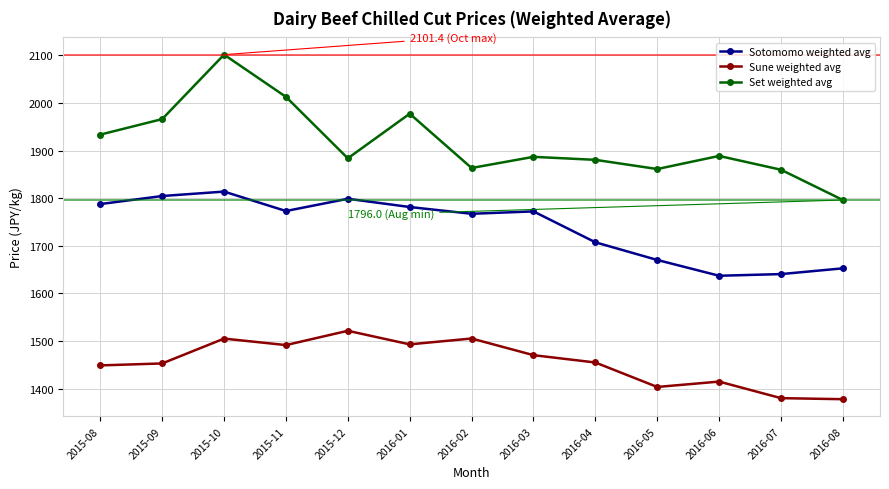

True or false: Set weighted avg and Sune weighted avg cross at least once.

False